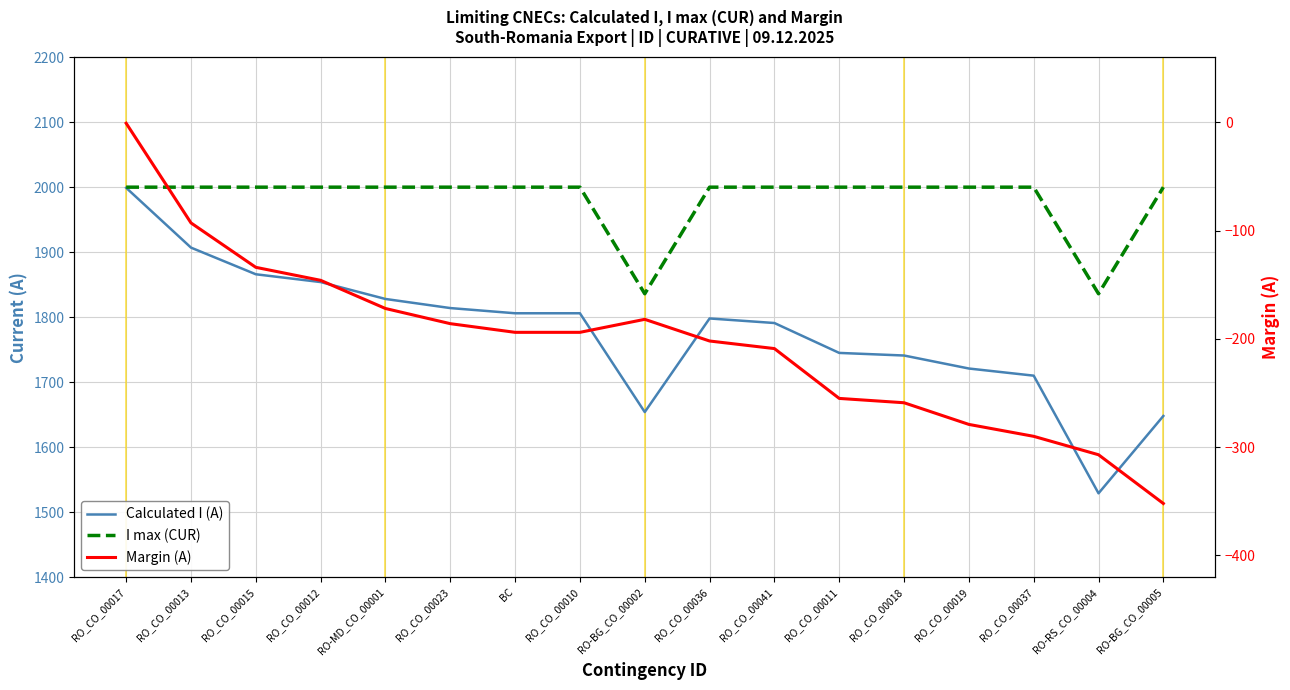

How many interior local valleys does the I max (CUR) series have?

2